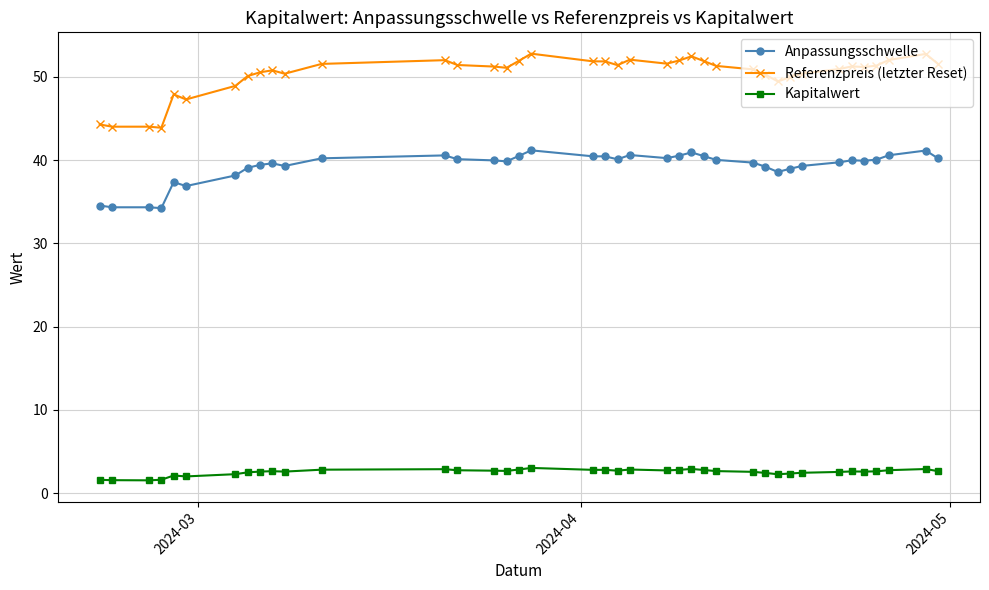

What is the value of the Kapitalwert point at the 9th from the left?

2.6